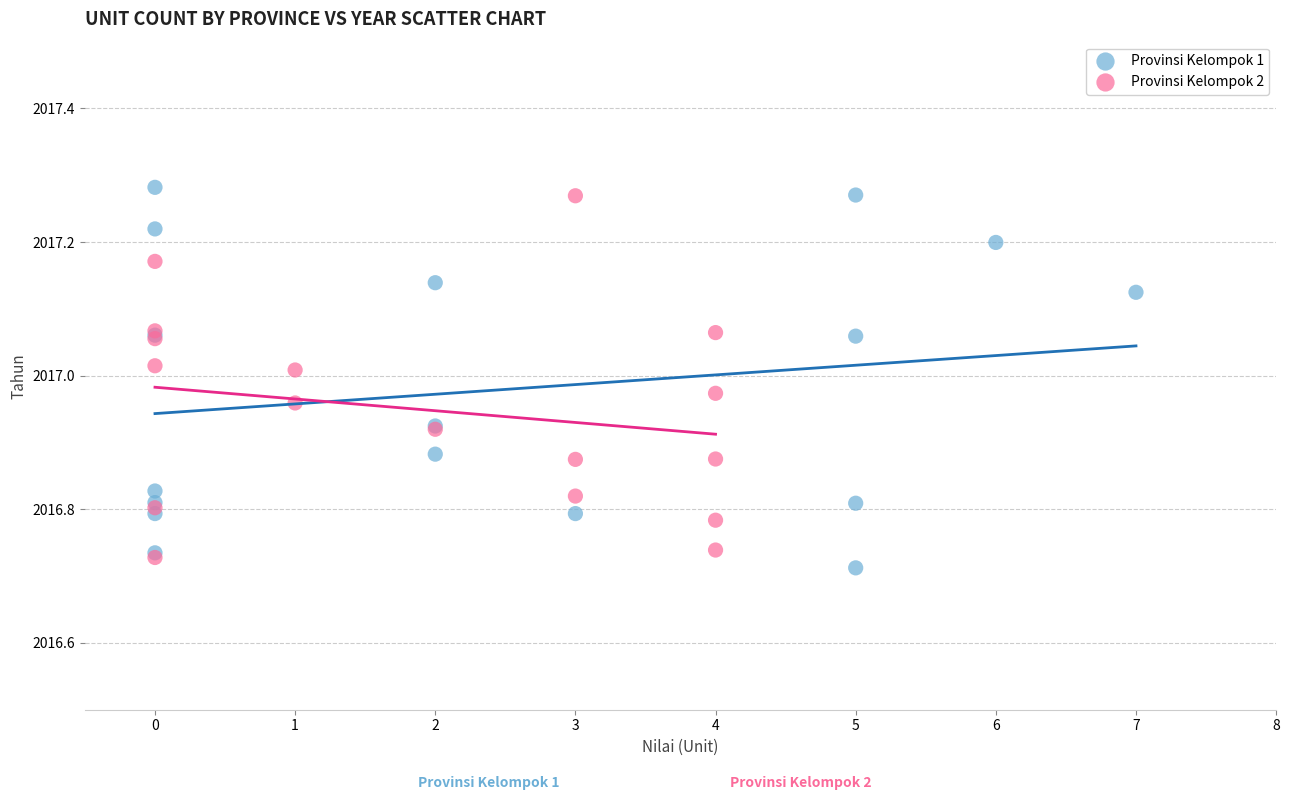

What are all the series names shown in the legend?

Provinsi Kelompok 1, Provinsi Kelompok 2